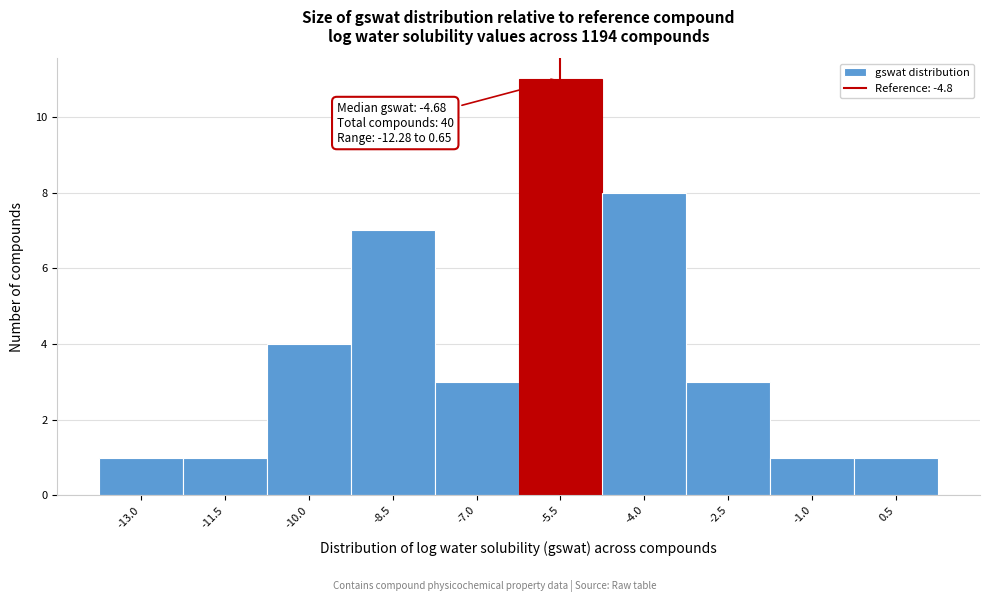

Reading left to right, what are all the values shown in this chart?

-13.0=1	-11.5=1	-10.0=4	-8.5=7	-7.0=3	-5.5=11	-4.0=8	-2.5=3	-1.0=1	0.5=1